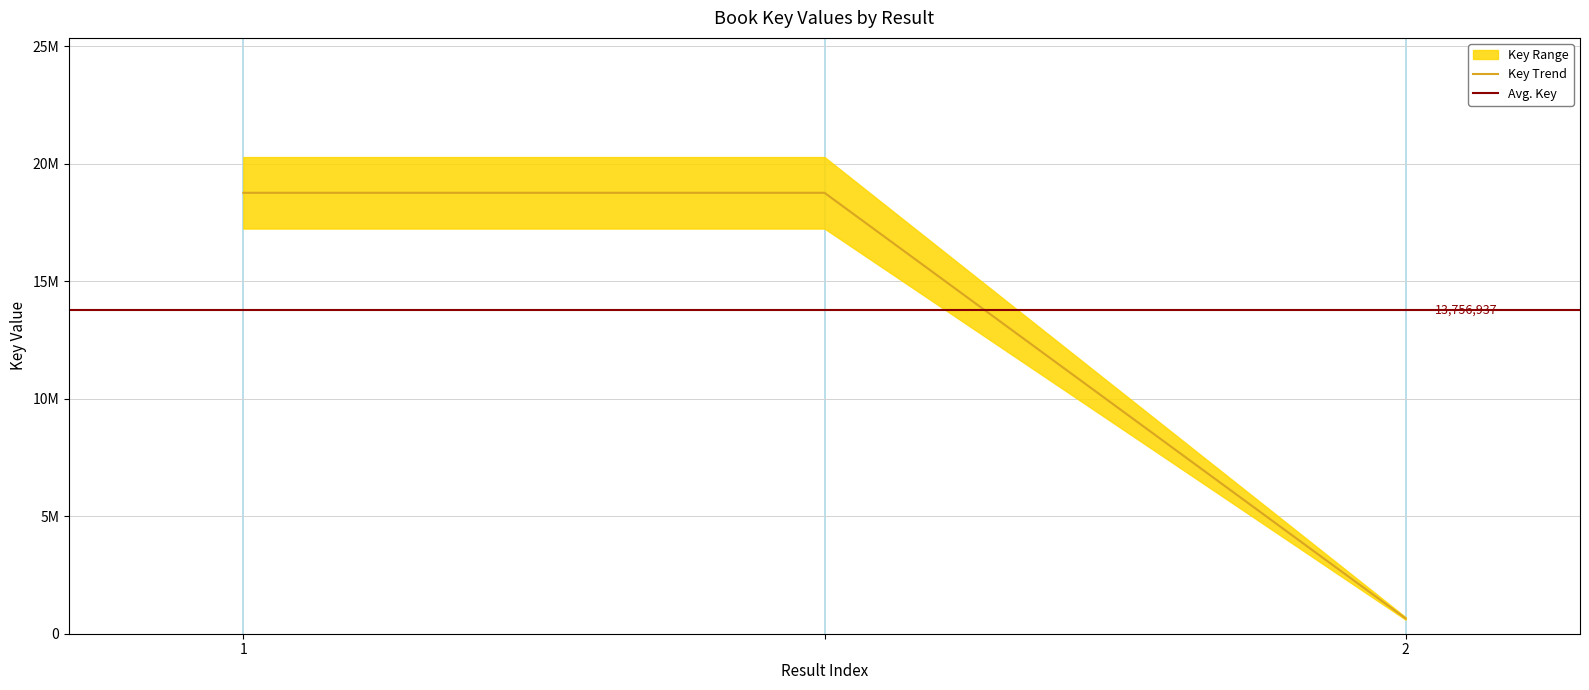

Reading right to left, list all the values displayed in this chart.

2=650260.2	=18762620.4	1=18762620.4